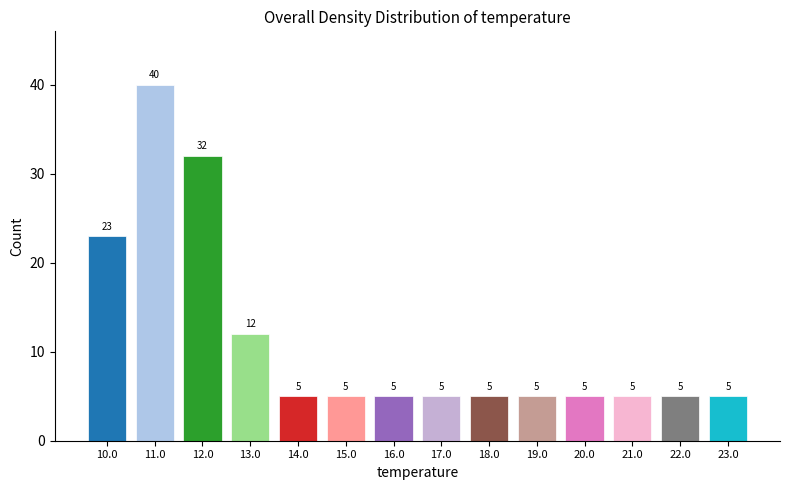

Reading left to right, what are all the values shown in this chart?

23	40	32	12	5	5	5	5	5	5	5	5	5	5